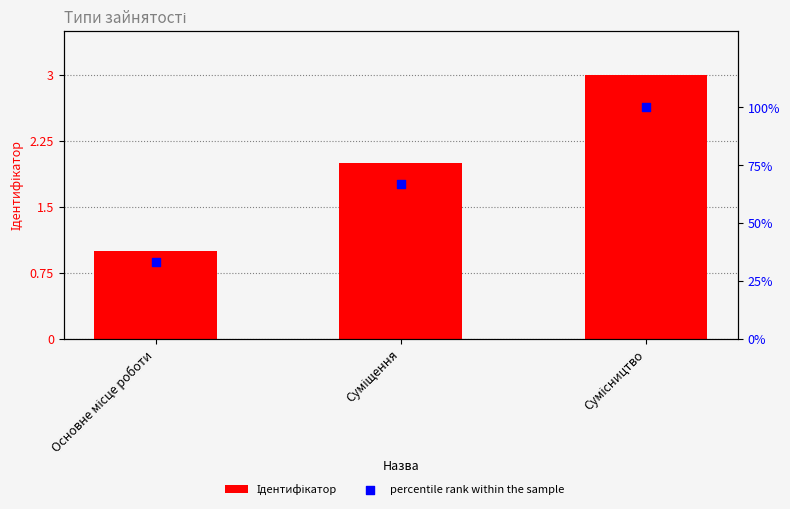

At how many categories does at least one series exceed 36?

2